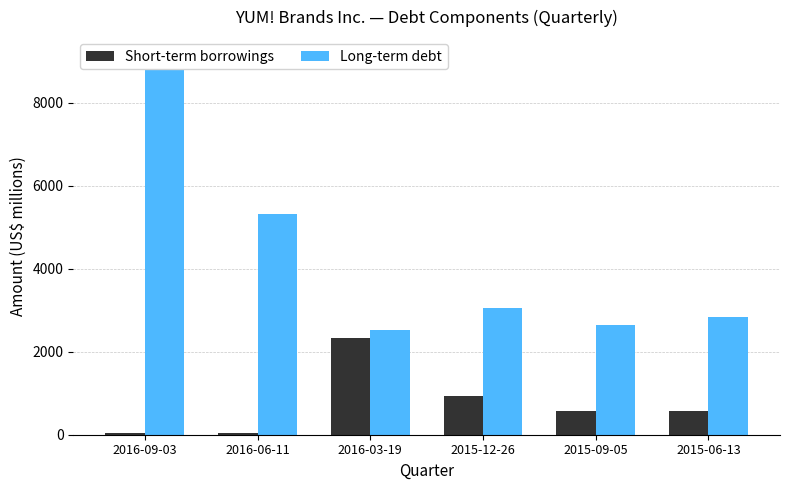

Where is Long-term debt nearest to the value 5814?

2016-06-11